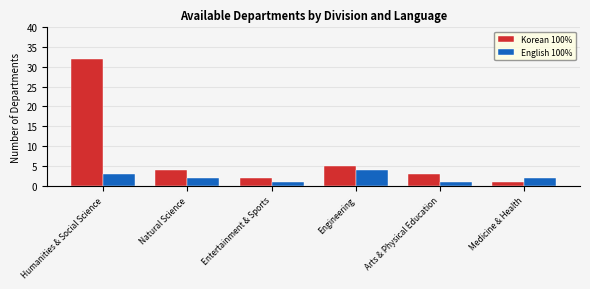

Between Humanities & Social Science and Engineering, which series saw the biggest shift?

Korean 100%